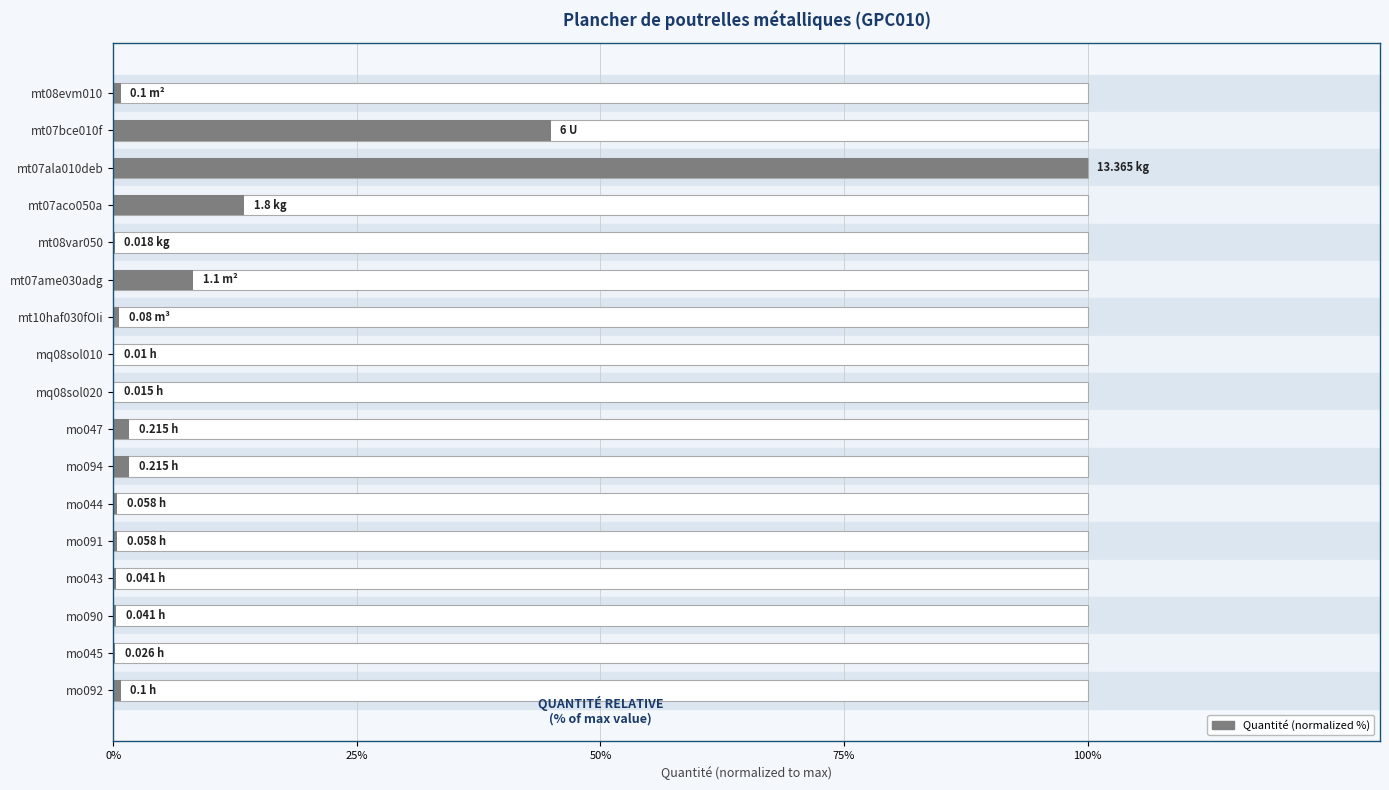

The chart shows a value of 0.7 at mo044. True or false?

False